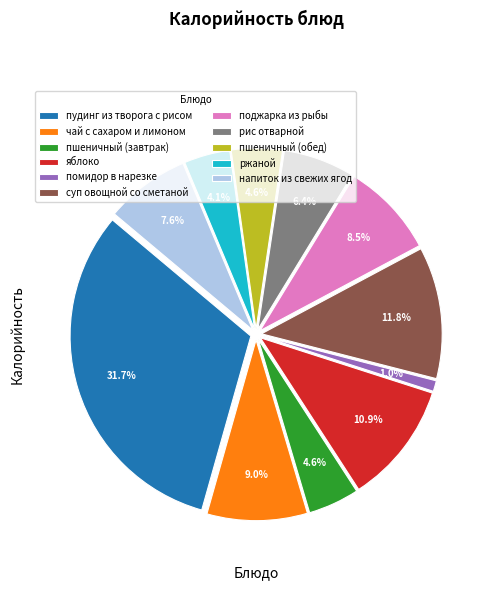

How many segments does this pie chart have?

11